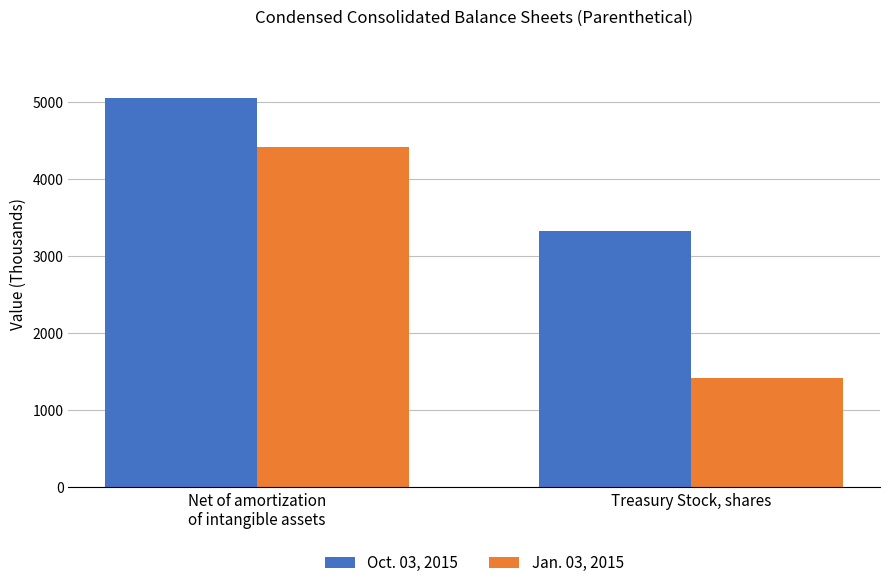

Read the Jan. 03, 2015 value at Treasury Stock, shares, to the nearest 100.

1400